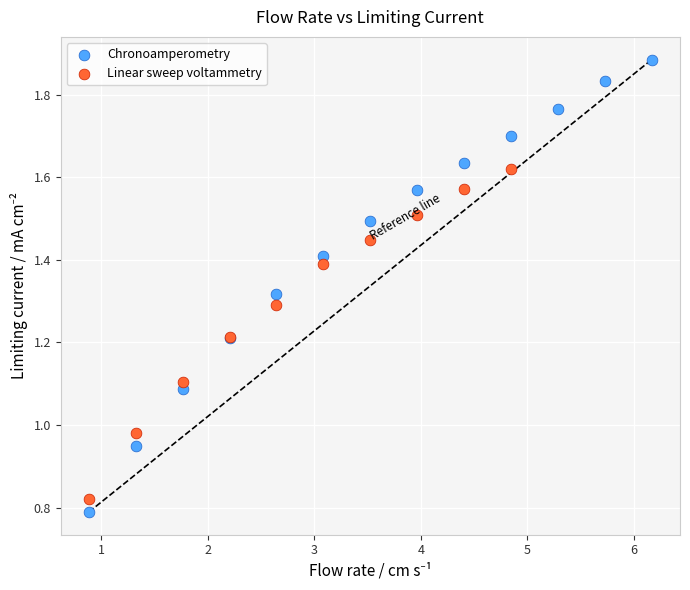

Which series has the largest Y range (max minus min)?

Chronoamperometry